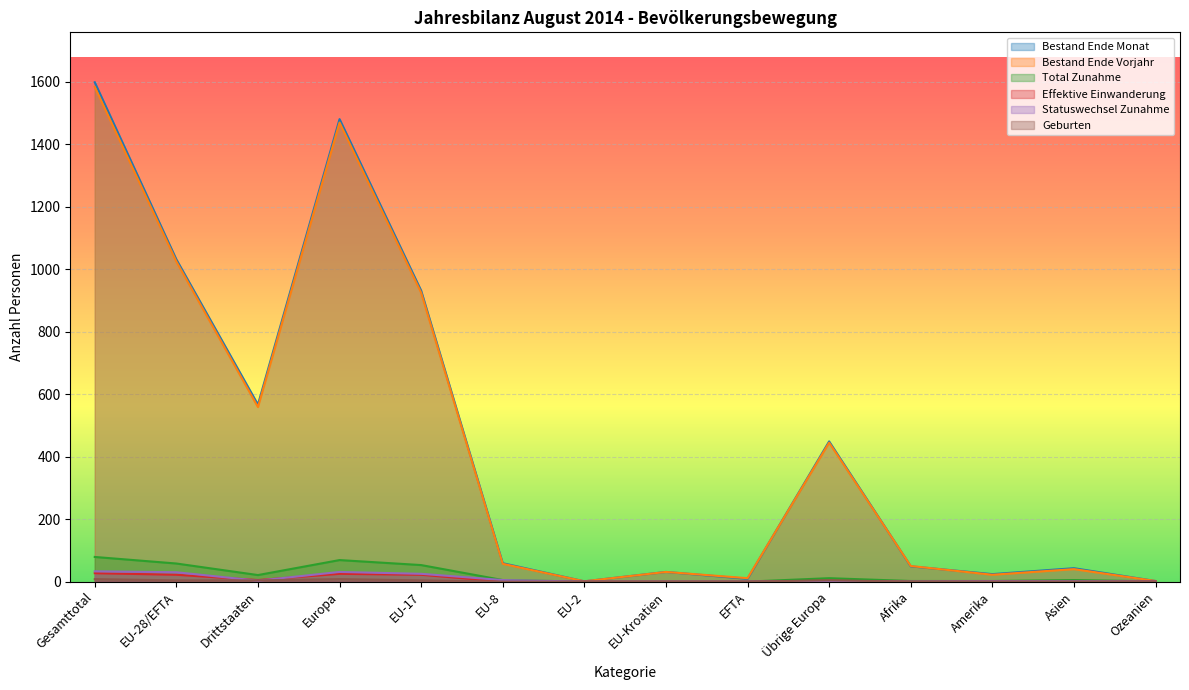

List the series in order of their peak value, lowest first.

Geburten, Effektive Einwanderung, Statuswechsel Zunahme, Total Zunahme, Bestand Ende Vorjahr, Bestand Ende Monat